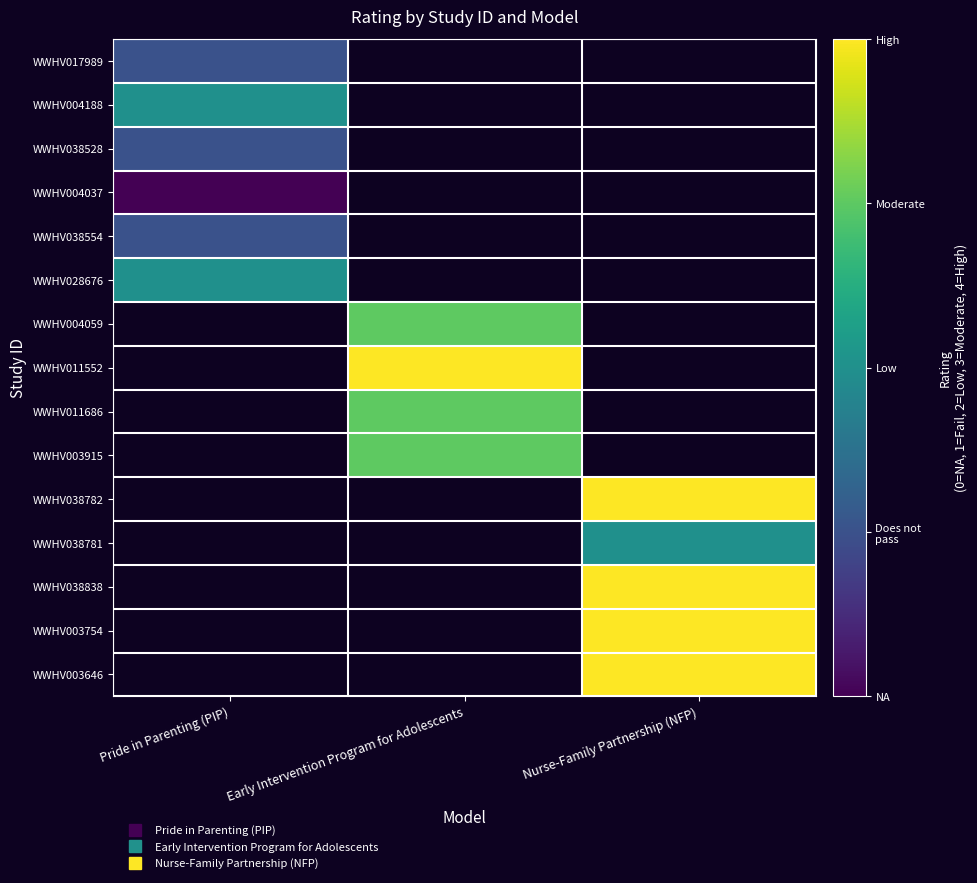

At which category does the chart reach its peak across all series?

Early Intervention Program for Adolescents